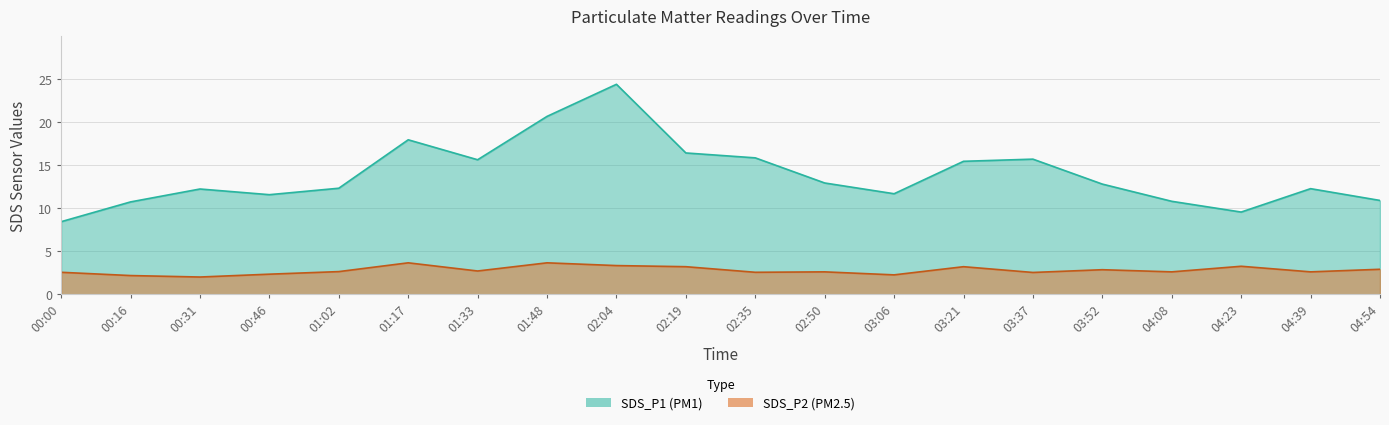

At which category is the sum across all series the highest?

02:04